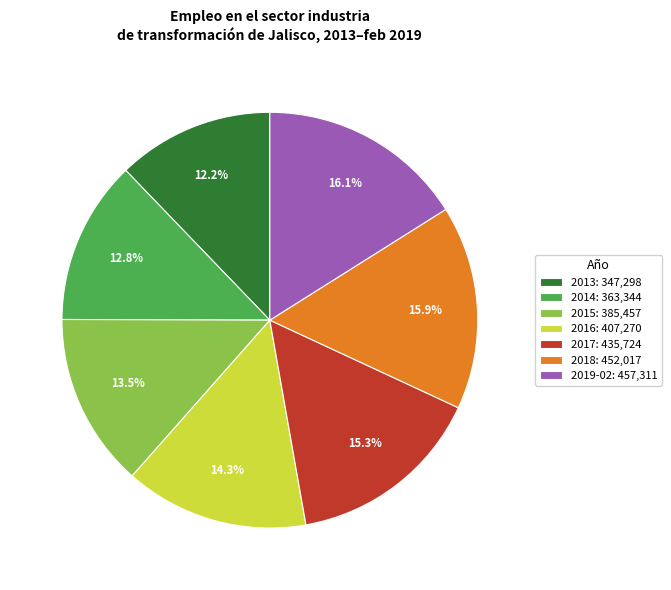

What percentage is the 2018 slice, to the nearest percent?

16%